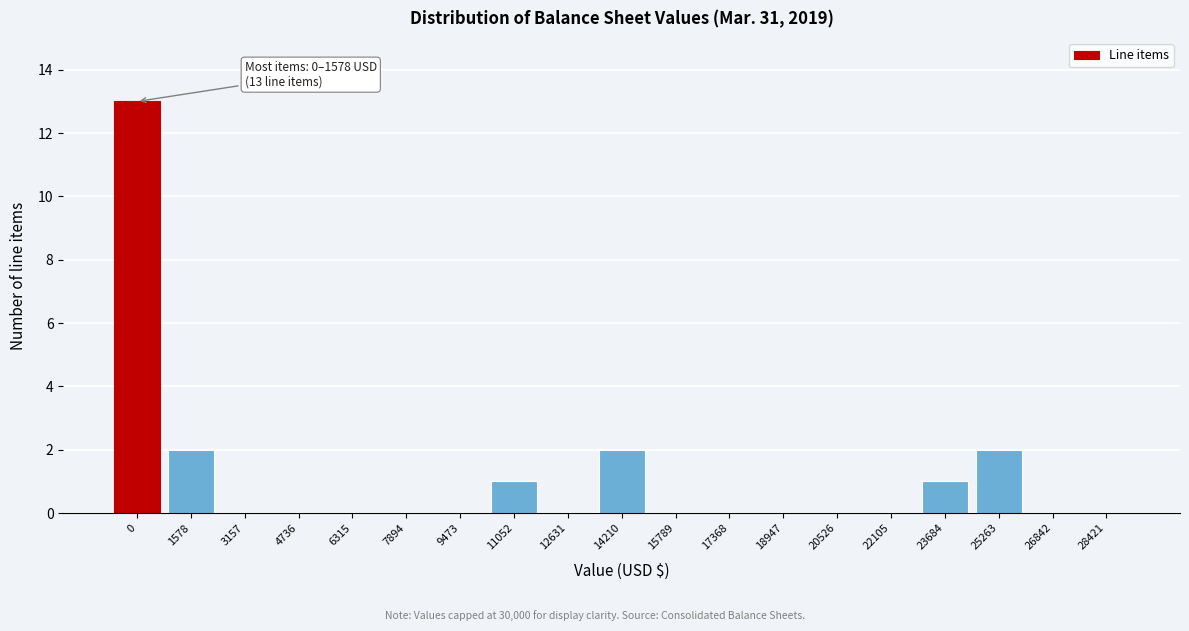

Reading left to right, list all the values displayed in this chart.

0=13	1578=2	3157=0	4736=0	6315=0	7894=0	9473=0	11052=1	12631=0	14210=2	15789=0	17368=0	18947=0	20526=0	22105=0	23684=1	25263=2	26842=0	28421=0